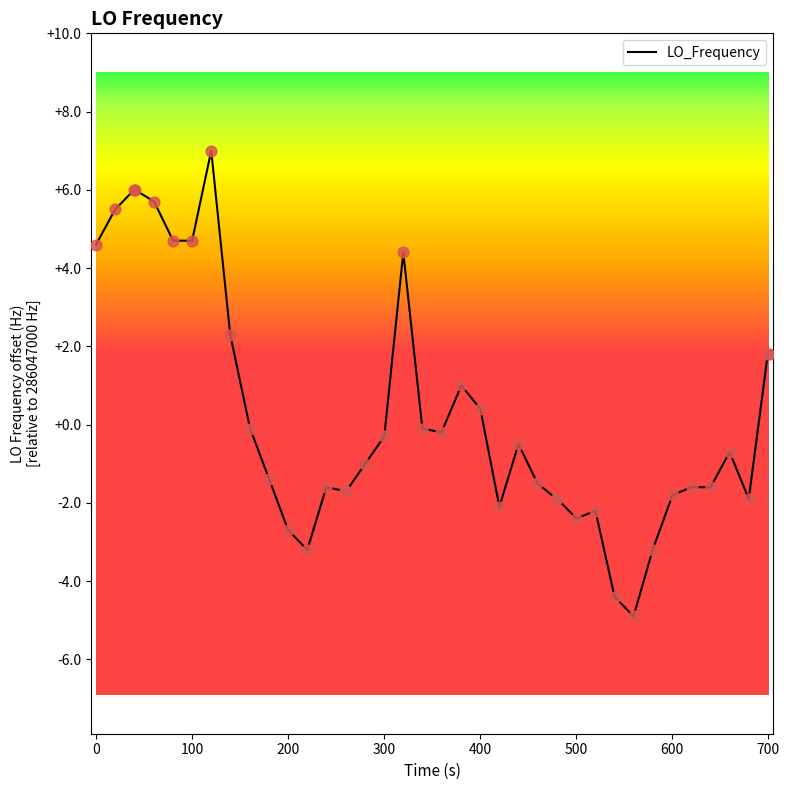

What is the minimum value shown in the chart?

-4.9